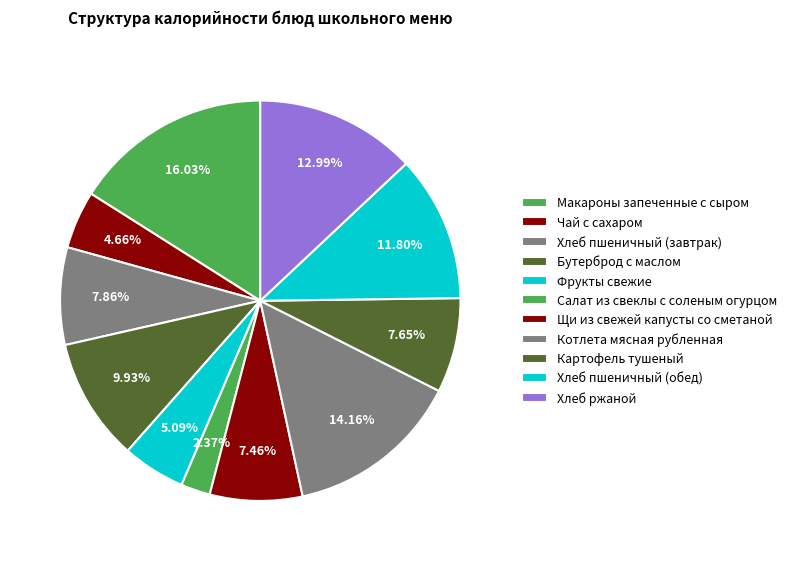

What percentage is NOT represented by Хлеб пшеничный (завтрак)?

92.1%